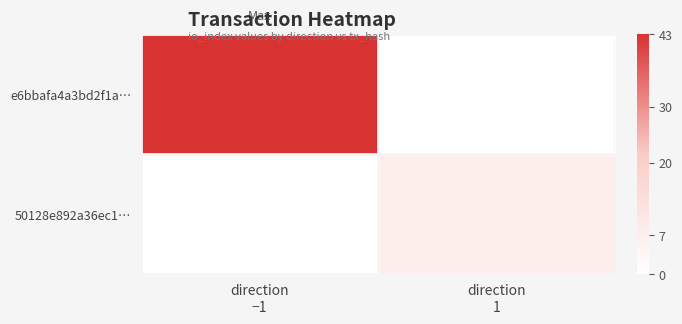

Where is e6bbafa4a3bd2f1a… nearest to the value 43?

direction −1